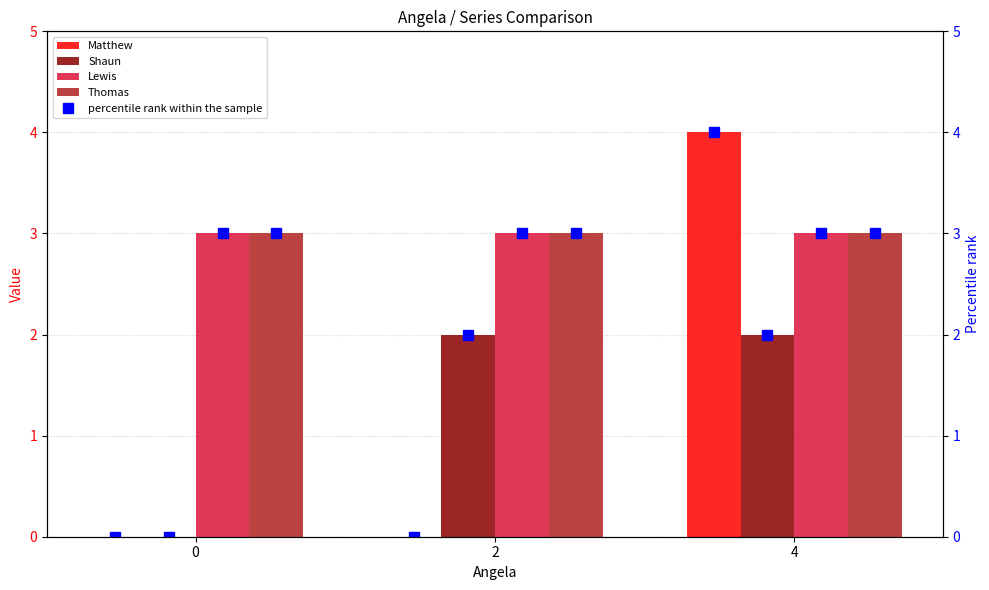

How many groups of bars are there?

3